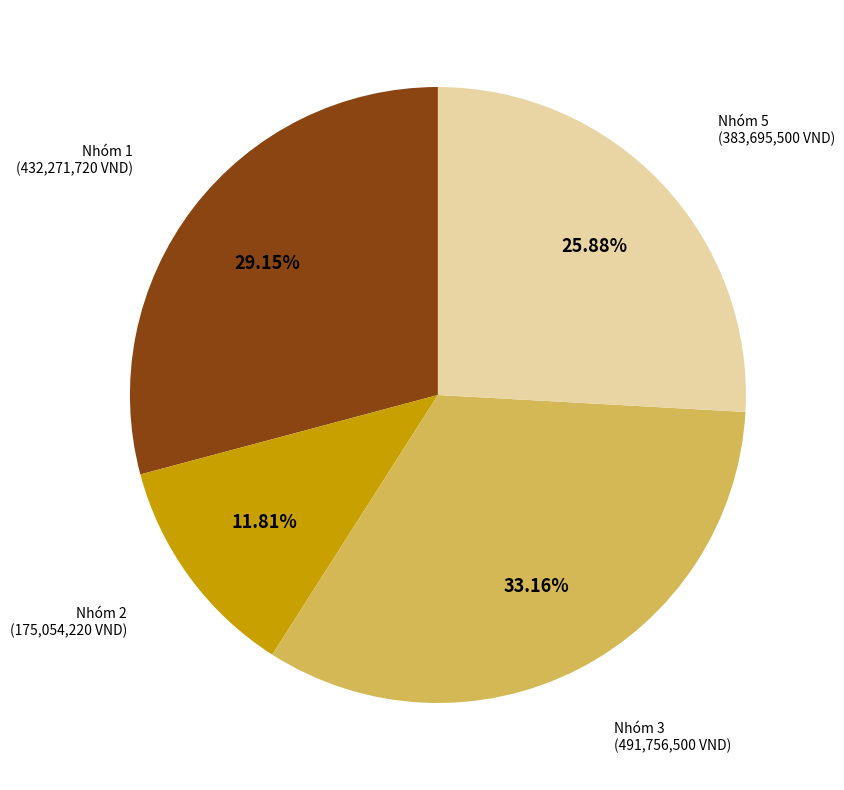

Is there a majority slice in this chart?

No